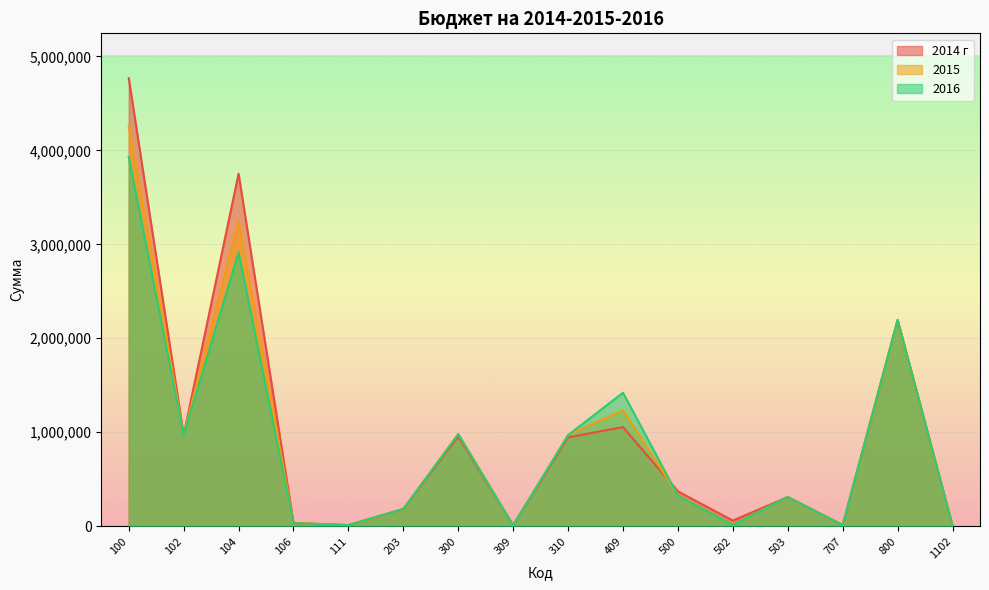

Between 106 and 800, which series saw the biggest shift?

2014 г